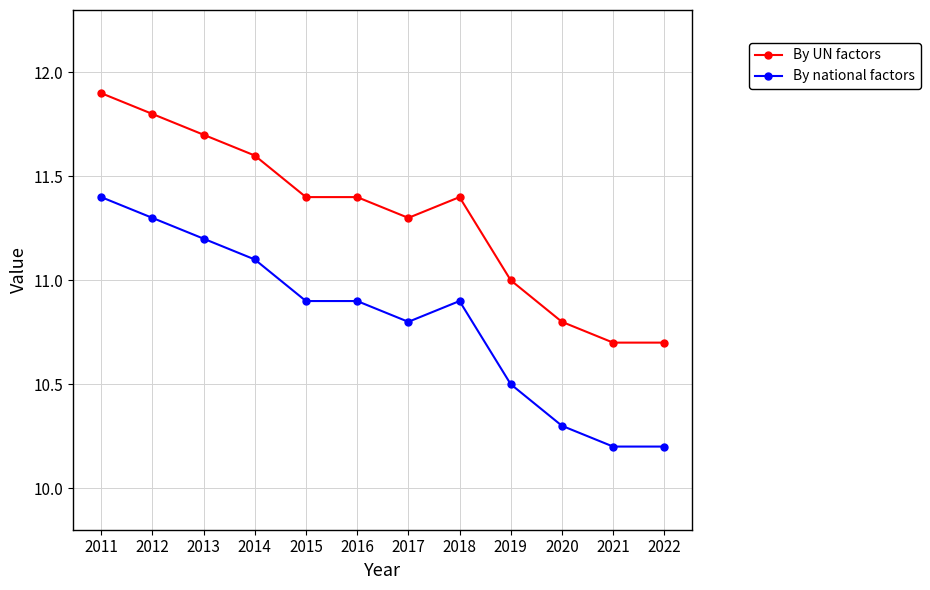

What is the difference between the By UN factors values at 2020 and 2022?

0.1